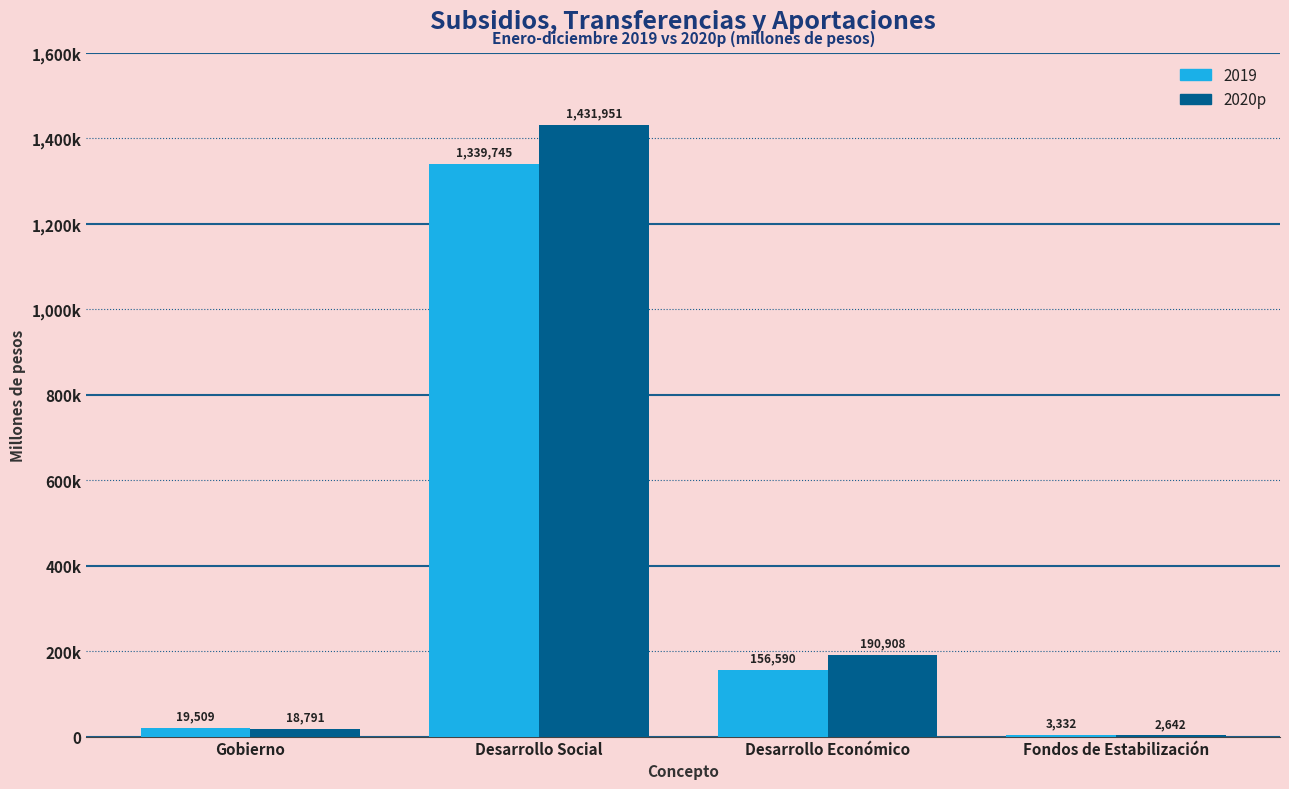

Which label corresponds to the largest value in the chart?

Desarrollo Social